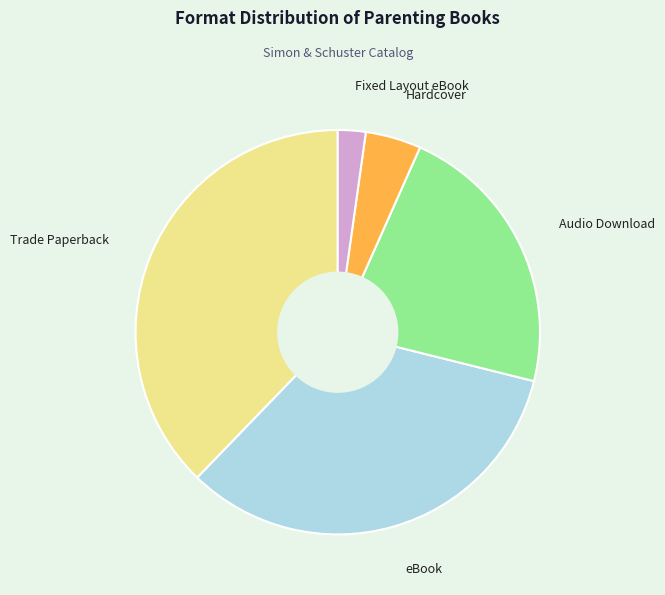

How many segments does this pie chart have?

5